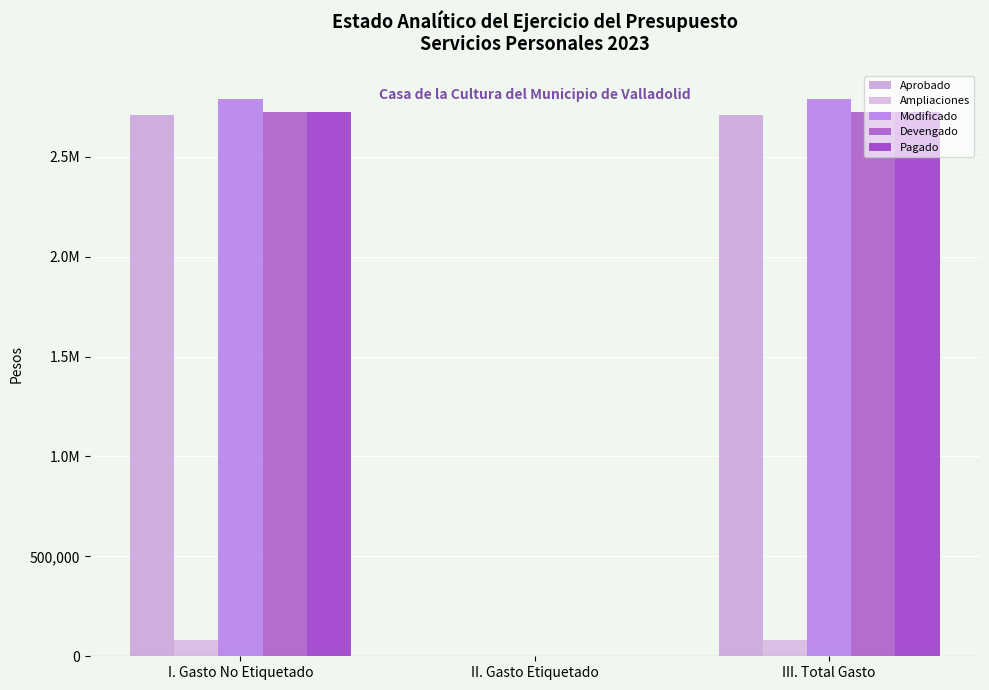

Are the bars horizontal?

No